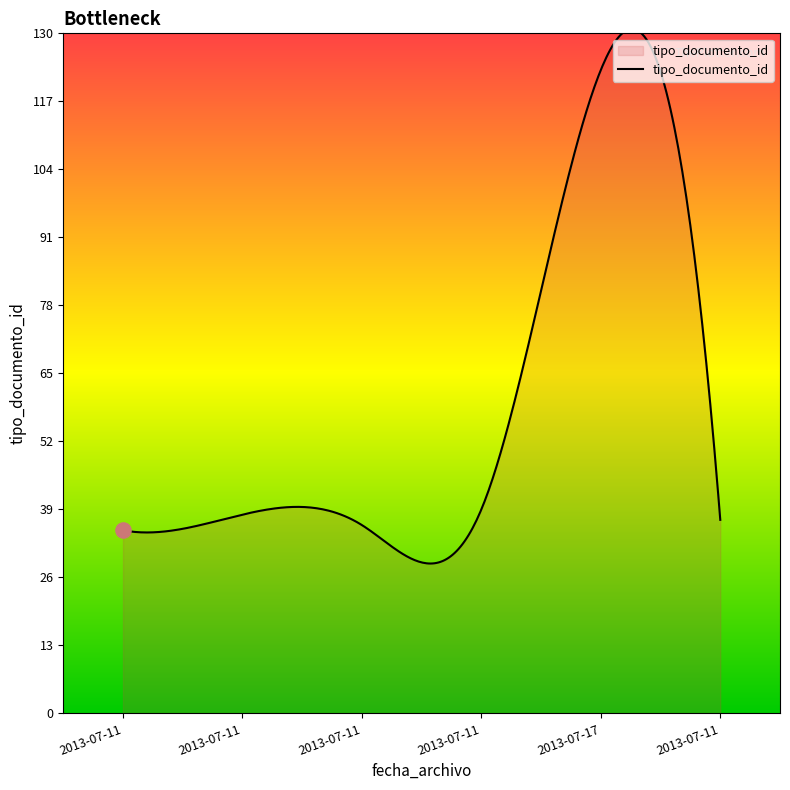

What is the difference between the maximum and minimum values?

102.2